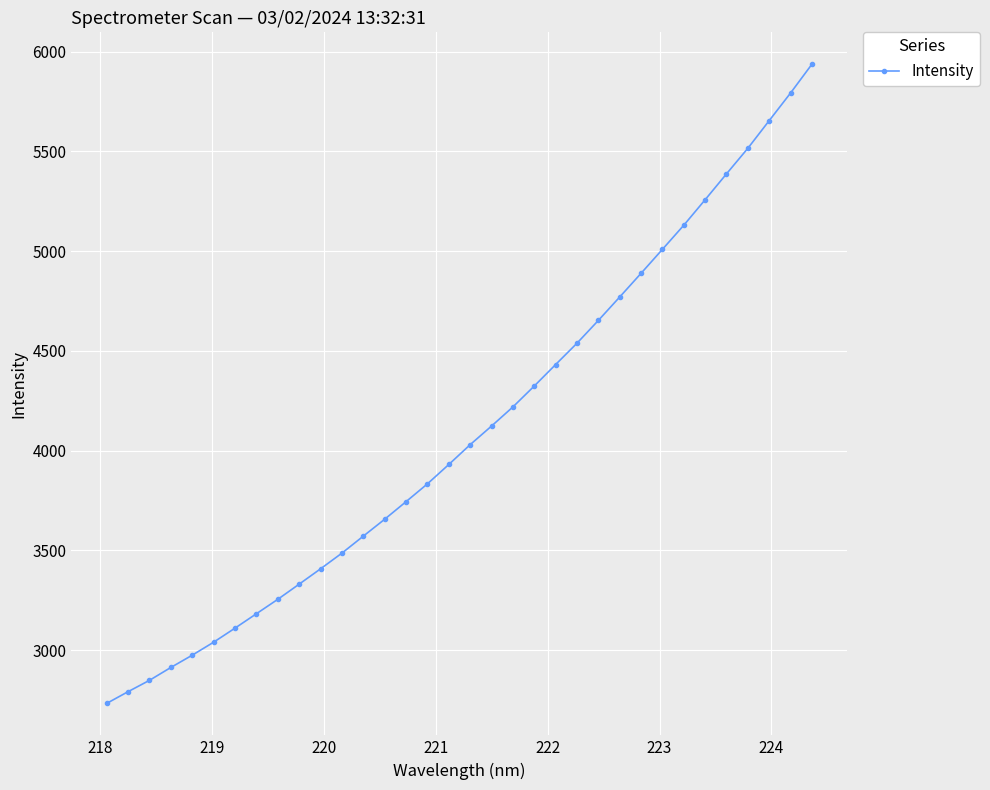

What is the greatest value displayed?

5936.5